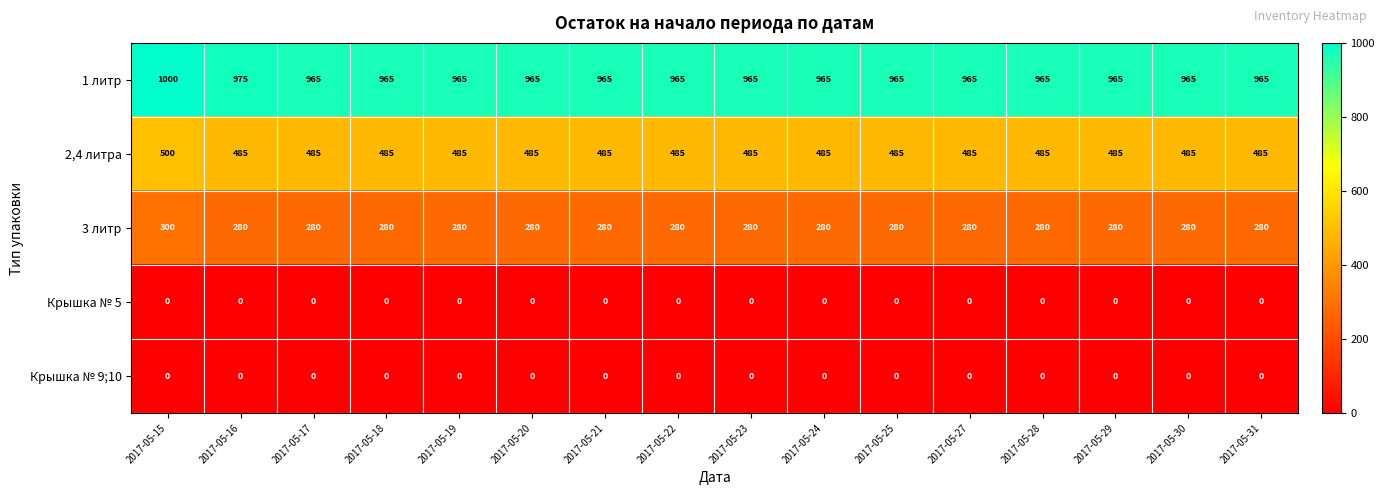

Is it true that 2,4 литра equals 485 at 2017-05-20?

True